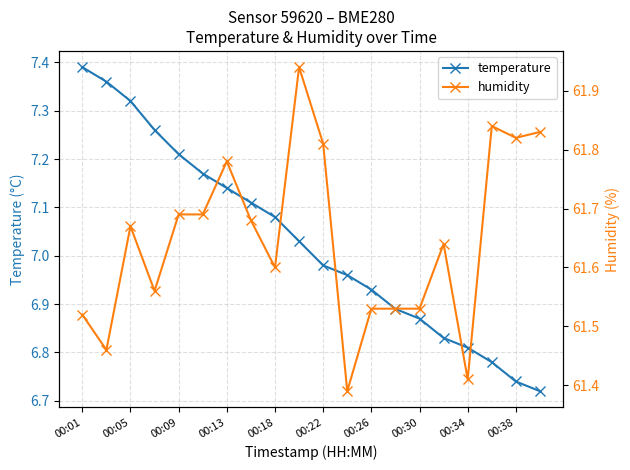

At which label does temperature reach its peak?

00:01